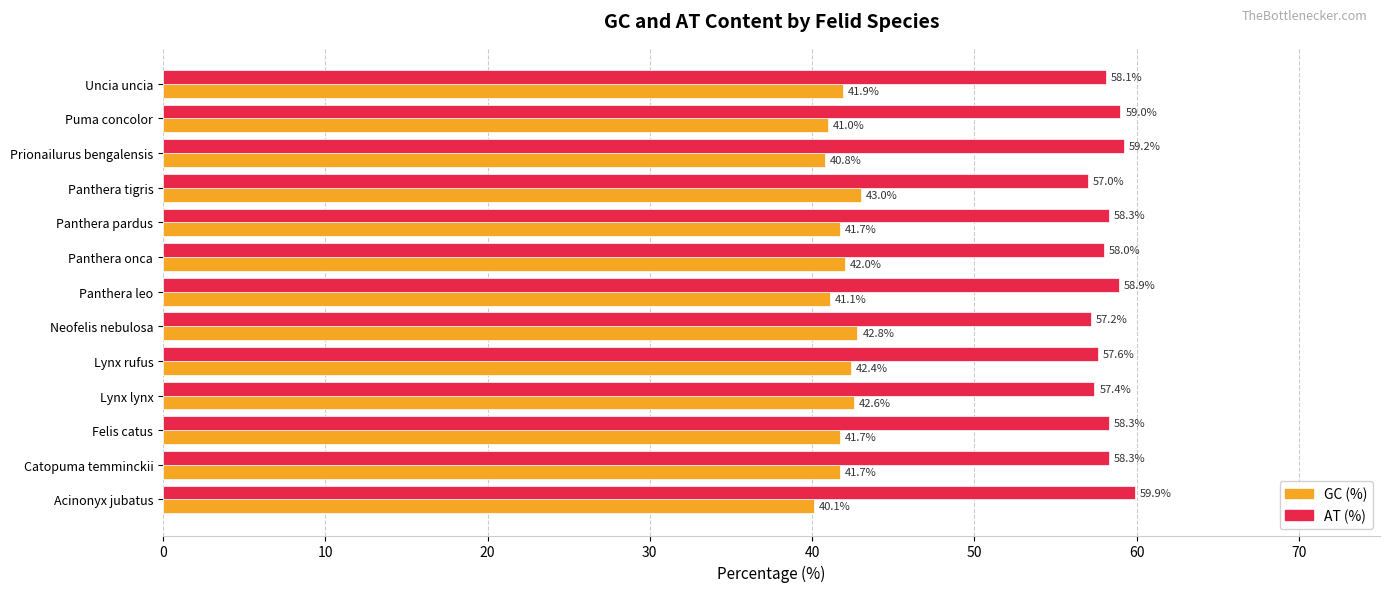

What is the spread (max minus min) of values at Neofelis nebulosa?

14.4